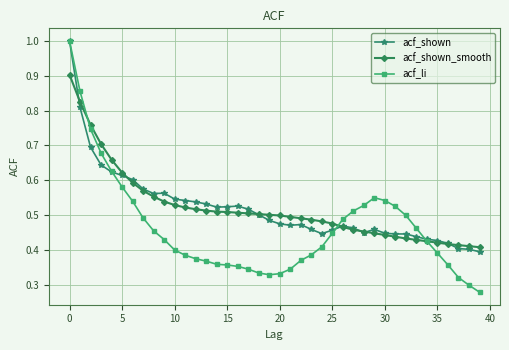

At how many categories does at least one series exceed 0?

40